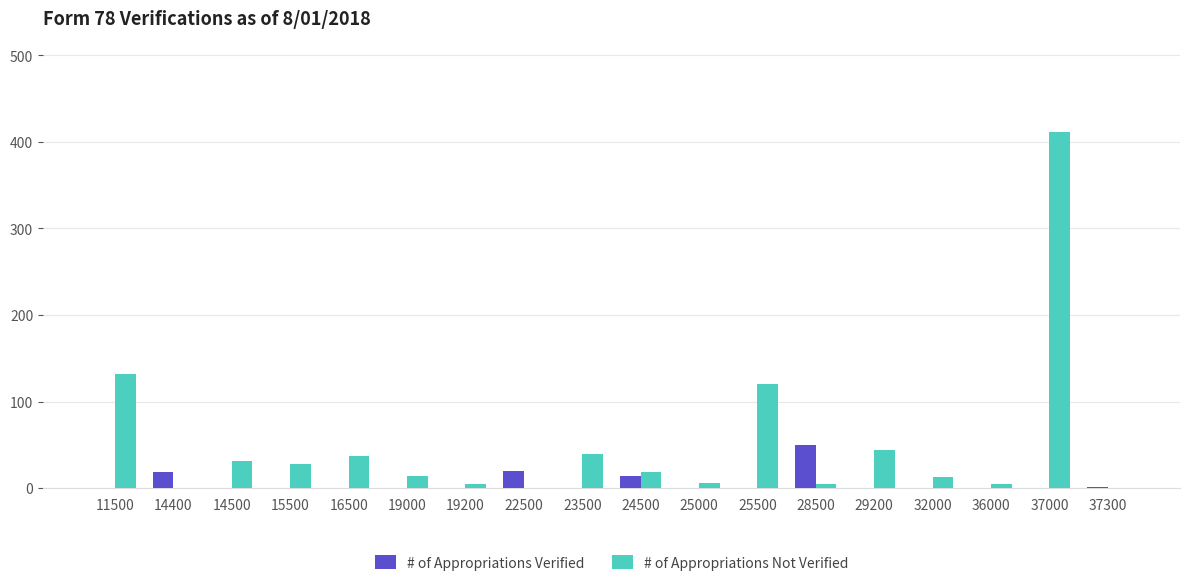

True or false: # of Appropriations Verified has a value of -27 at 16500.

False